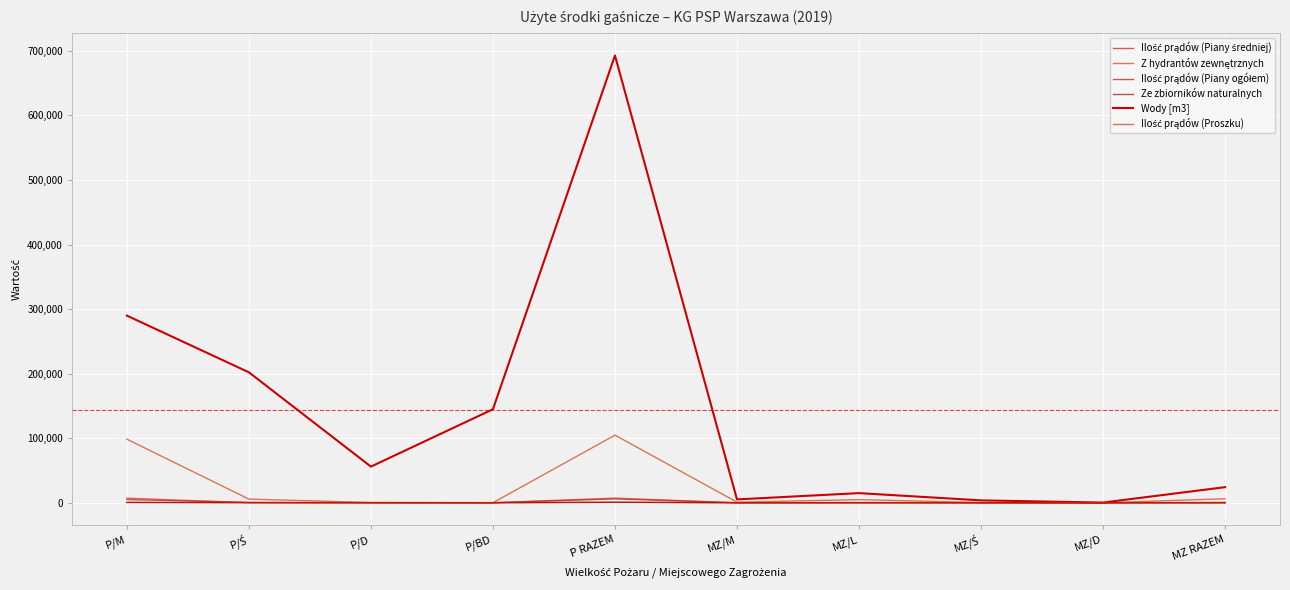

How many lines are shown in the chart?

6